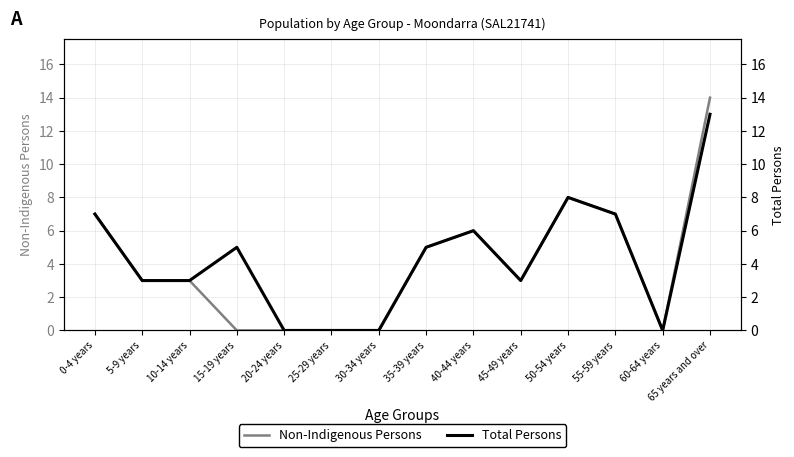

Which series has the largest total across all categories?

Total Persons